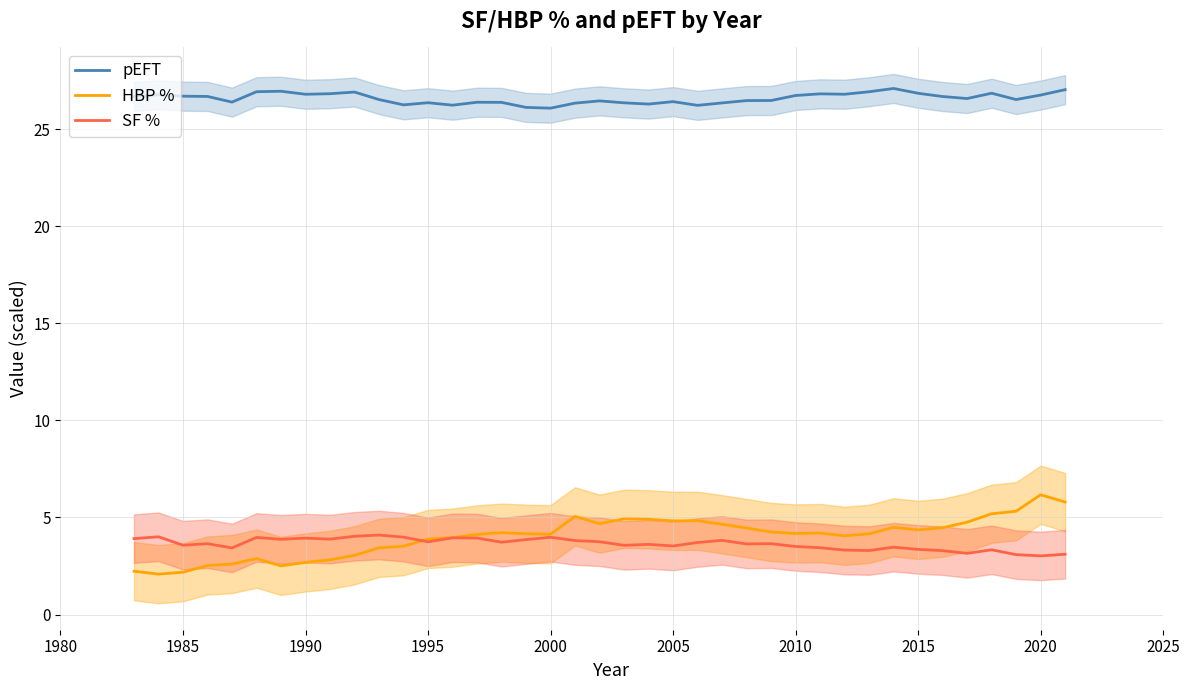

What is the highest value of the HBP % series?

6.2